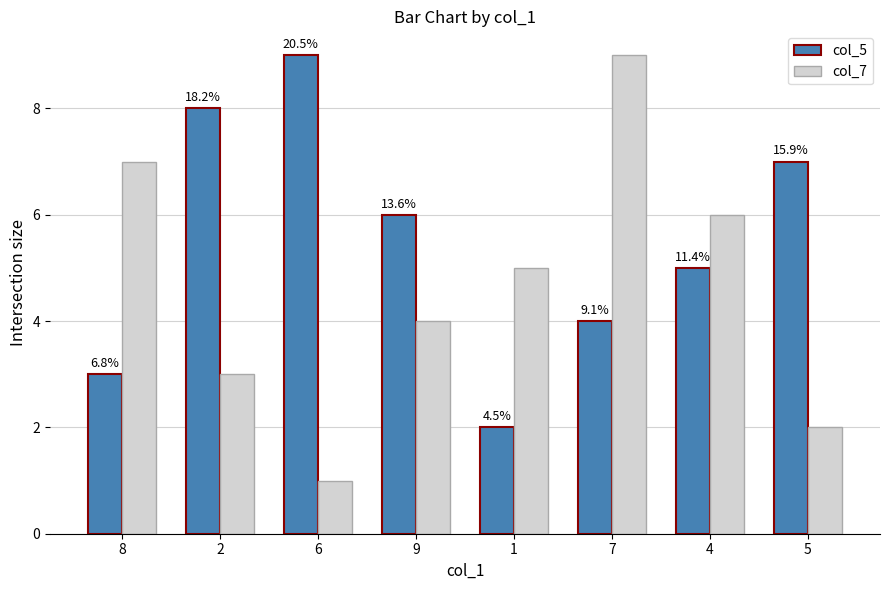

What is the difference between the maximum and minimum values in the col_7 series?

8